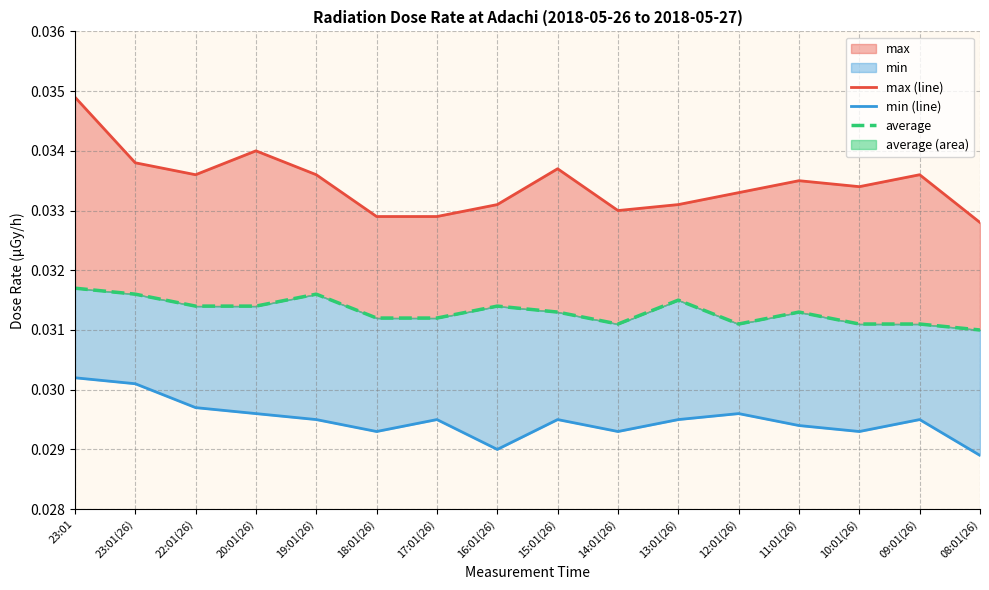

At which label is average closest to 0?

08:01(26)